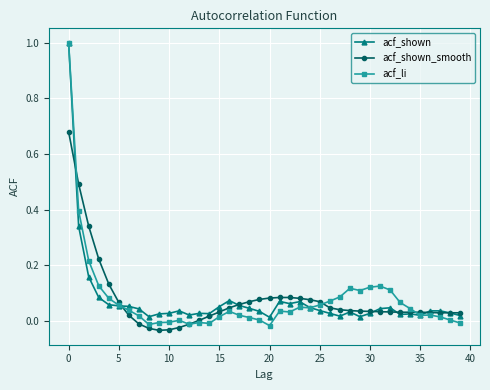

Which series has the largest range (max minus min)?

acf_li